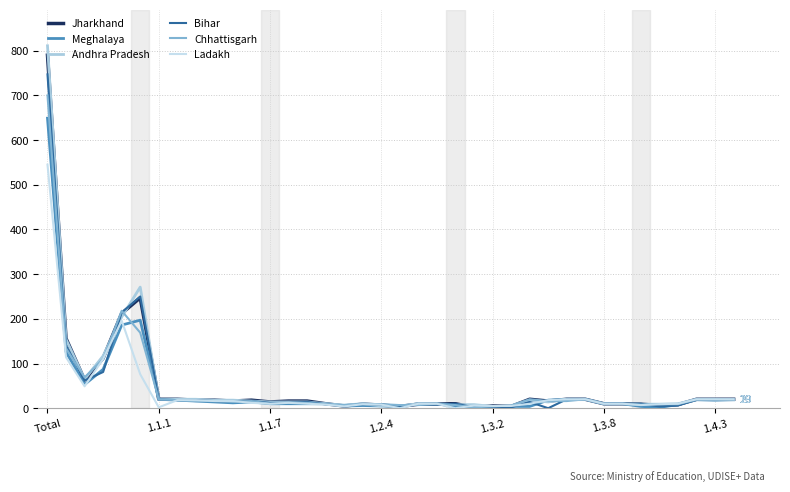

Does the chart have visible grid lines?

Yes